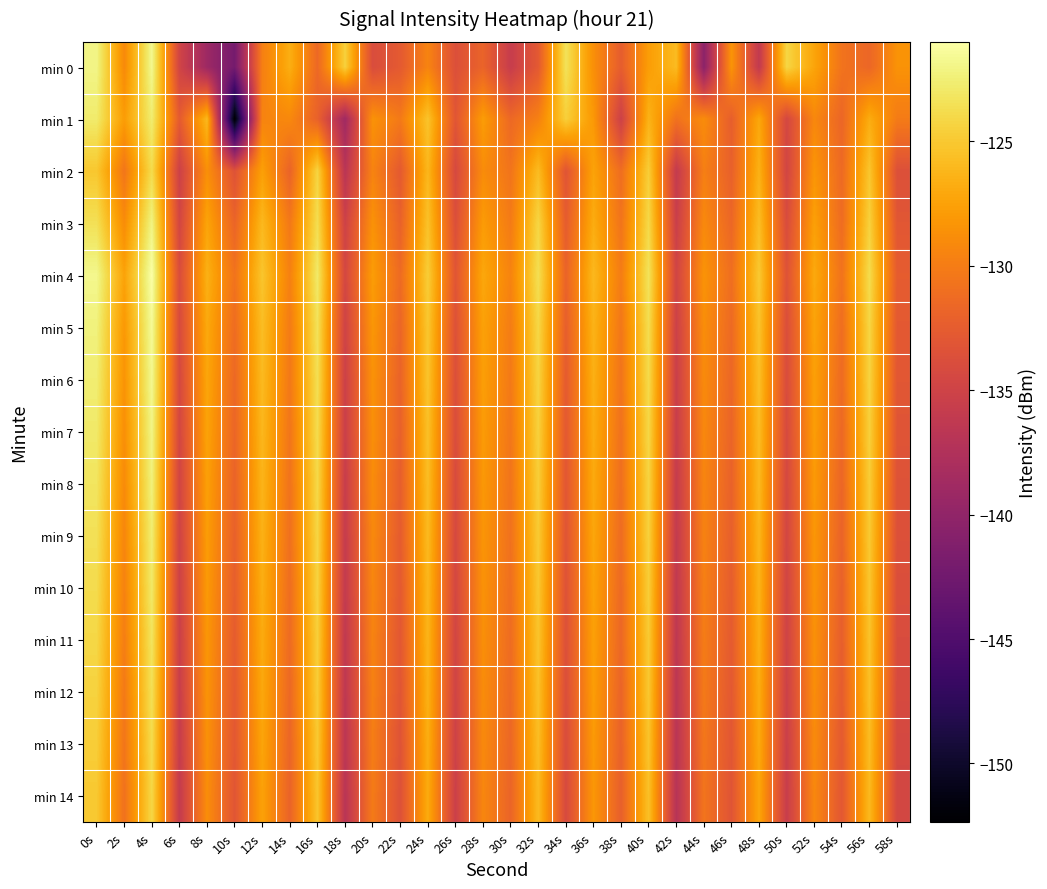

Reading left to right, what are all the values shown in this chart?

min 0: 0s=-122.0	2s=-129.1	4s=-121.7	6s=-134.8	8s=-139.0	10s=-142.2	12s=-129.8	14s=-126.7	16s=-131.5	18s=-124.5	20s=-134.0	22s=-132.7	24s=-129.5	26s=-133.6	28s=-131.9	30s=-135.7	32s=-132.7	34s=-123.4	36s=-128.7	38s=-132.4	40s=-127.8	42s=-125.8	44s=-140.5	46s=-128.4	48s=-136.1	50s=-124.2	52s=-127.3	54s=-130.7	56s=-131.6	58s=-128.5
min 1: 0s=-122.8	2s=-127.8	4s=-122.6	6s=-132.6	8s=-126.0	10s=-152.4	12s=-129.5	14s=-129.2	16s=-132.0	18s=-138.8	20s=-128.5	22s=-130.2	24s=-125.3	26s=-133.1	28s=-127.8	30s=-131.5	32s=-129.7	34s=-124.6	36s=-128.1	38s=-135.2	40s=-126.4	42s=-130.8	44s=-128.9	46s=-132.3	48s=-127.1	50s=-134.5	52s=-129.2	54s=-131.7	56s=-126.8	58s=-130.1
min 2: 0s=-125.1	2s=-130.5	4s=-123.8	6s=-135.2	8s=-128.7	10s=-133.4	12s=-127.6	14s=-131.9	16s=-124.3	18s=-136.8	20s=-129.5	22s=-132.7	24s=-126.1	26s=-134.3	28s=-128.9	30s=-130.6	32s=-125.8	34s=-133.2	36s=-127.4	38s=-131.1	40s=-124.7	42s=-136.0	44s=-129.8	46s=-132.1	48s=-126.5	50s=-134.7	52s=-128.3	54s=-131.4	56s=-125.2	58s=-133.6
min 3: 0s=-123.5	2s=-128.9	4s=-122.1	6s=-134.6	8s=-127.3	10s=-131.8	12s=-126.0	14s=-130.3	16s=-123.7	18s=-135.1	20s=-128.5	22s=-132.0	24s=-125.4	26s=-133.7	28s=-127.9	30s=-130.1	32s=-124.2	34s=-132.5	36s=-126.8	38s=-130.6	40s=-124.0	42s=-135.4	44s=-129.1	46s=-131.6	48s=-125.7	50s=-134.0	52s=-127.6	54s=-131.2	56s=-124.5	58s=-133.0
min 4: 0s=-121.8	2s=-127.4	4s=-121.0	6s=-133.9	8s=-126.5	10s=-130.7	12s=-125.2	14s=-129.7	16s=-122.9	18s=-134.5	20s=-127.8	22s=-131.3	24s=-124.7	26s=-133.1	28s=-127.1	30s=-129.5	32s=-123.6	34s=-131.9	36s=-126.0	38s=-130.0	40s=-123.3	42s=-134.8	44s=-128.4	46s=-131.0	48s=-125.0	50s=-133.4	52s=-127.0	54s=-130.7	56s=-123.8	58s=-132.5
min 5: 0s=-122.3	2s=-128.1	4s=-121.5	6s=-134.1	8s=-127.0	10s=-131.2	12s=-125.7	14s=-130.1	16s=-123.4	18s=-135.0	20s=-128.2	22s=-131.7	24s=-125.1	26s=-133.5	28s=-127.5	30s=-130.0	32s=-124.1	34s=-132.3	36s=-126.4	38s=-130.4	40s=-123.7	42s=-135.2	44s=-128.8	46s=-131.4	48s=-125.4	50s=-133.8	52s=-127.4	54s=-131.1	56s=-124.2	58s=-132.8
min 6: 0s=-122.6	2s=-128.4	4s=-121.7	6s=-134.3	8s=-127.2	10s=-131.5	12s=-125.9	14s=-130.3	16s=-123.6	18s=-135.2	20s=-128.5	22s=-131.9	24s=-125.3	26s=-133.7	28s=-127.7	30s=-130.2	32s=-124.3	34s=-132.6	36s=-126.6	38s=-130.6	40s=-123.9	42s=-135.4	44s=-129.0	46s=-131.6	48s=-125.6	50s=-134.0	52s=-127.6	54s=-131.3	56s=-124.4	58s=-133.0
min 7: 0s=-122.9	2s=-128.7	4s=-122.0	6s=-134.5	8s=-127.4	10s=-131.7	12s=-126.1	14s=-130.5	16s=-123.8	18s=-135.4	20s=-128.7	22s=-132.1	24s=-125.5	26s=-133.9	28s=-127.9	30s=-130.4	32s=-124.5	34s=-132.8	36s=-126.8	38s=-130.8	40s=-124.1	42s=-135.6	44s=-129.2	46s=-131.8	48s=-125.8	50s=-134.2	52s=-127.8	54s=-131.5	56s=-124.6	58s=-133.2
min 8: 0s=-123.2	2s=-129.0	4s=-122.3	6s=-134.7	8s=-127.6	10s=-131.9	12s=-126.3	14s=-130.7	16s=-124.0	18s=-135.6	20s=-128.9	22s=-132.3	24s=-125.7	26s=-134.1	28s=-128.1	30s=-130.6	32s=-124.7	34s=-133.0	36s=-127.0	38s=-131.0	40s=-124.3	42s=-135.8	44s=-129.4	46s=-132.0	48s=-126.0	50s=-134.4	52s=-128.0	54s=-131.7	56s=-124.8	58s=-133.4
min 9: 0s=-123.5	2s=-129.3	4s=-122.6	6s=-134.9	8s=-127.8	10s=-132.1	12s=-126.5	14s=-130.9	16s=-124.2	18s=-135.8	20s=-129.1	22s=-132.5	24s=-125.9	26s=-134.3	28s=-128.3	30s=-130.8	32s=-124.9	34s=-133.2	36s=-127.2	38s=-131.2	40s=-124.5	42s=-136.0	44s=-129.6	46s=-132.2	48s=-126.2	50s=-134.6	52s=-128.2	54s=-131.9	56s=-125.0	58s=-133.6
min 10: 0s=-123.8	2s=-129.6	4s=-122.9	6s=-135.1	8s=-128.0	10s=-132.3	12s=-126.7	14s=-131.1	16s=-124.4	18s=-136.0	20s=-129.3	22s=-132.7	24s=-126.1	26s=-134.5	28s=-128.5	30s=-131.0	32s=-125.1	34s=-133.4	36s=-127.4	38s=-131.4	40s=-124.7	42s=-136.2	44s=-129.8	46s=-132.4	48s=-126.4	50s=-134.8	52s=-128.4	54s=-132.1	56s=-125.2	58s=-133.8
min 11: 0s=-124.1	2s=-129.9	4s=-123.2	6s=-135.3	8s=-128.2	10s=-132.5	12s=-126.9	14s=-131.3	16s=-124.6	18s=-136.2	20s=-129.5	22s=-132.9	24s=-126.3	26s=-134.7	28s=-128.7	30s=-131.2	32s=-125.3	34s=-133.6	36s=-127.6	38s=-131.6	40s=-124.9	42s=-136.4	44s=-130.0	46s=-132.6	48s=-126.6	50s=-135.0	52s=-128.6	54s=-132.3	56s=-125.4	58s=-134.0
min 12: 0s=-124.4	2s=-130.2	4s=-123.5	6s=-135.5	8s=-128.4	10s=-132.7	12s=-127.1	14s=-131.5	16s=-124.8	18s=-136.4	20s=-129.7	22s=-133.1	24s=-126.5	26s=-134.9	28s=-128.9	30s=-131.4	32s=-125.5	34s=-133.8	36s=-127.8	38s=-131.8	40s=-125.1	42s=-136.6	44s=-130.2	46s=-132.8	48s=-126.8	50s=-135.2	52s=-128.8	54s=-132.5	56s=-125.6	58s=-134.2
min 13: 0s=-124.7	2s=-130.5	4s=-123.8	6s=-135.7	8s=-128.6	10s=-132.9	12s=-127.3	14s=-131.7	16s=-125.0	18s=-136.6	20s=-129.9	22s=-133.3	24s=-126.7	26s=-135.1	28s=-129.1	30s=-131.6	32s=-125.7	34s=-134.0	36s=-128.0	38s=-132.0	40s=-125.3	42s=-136.8	44s=-130.4	46s=-133.0	48s=-127.0	50s=-135.4	52s=-129.0	54s=-132.7	56s=-125.8	58s=-134.4
min 14: 0s=-125.0	2s=-130.8	4s=-124.1	6s=-135.9	8s=-128.8	10s=-133.1	12s=-127.5	14s=-131.9	16s=-125.2	18s=-136.8	20s=-130.1	22s=-133.5	24s=-126.9	26s=-135.3	28s=-129.3	30s=-131.8	32s=-125.9	34s=-134.2	36s=-128.2	38s=-132.2	40s=-125.5	42s=-137.0	44s=-130.6	46s=-133.2	48s=-127.2	50s=-135.6	52s=-129.2	54s=-132.9	56s=-126.0	58s=-134.6